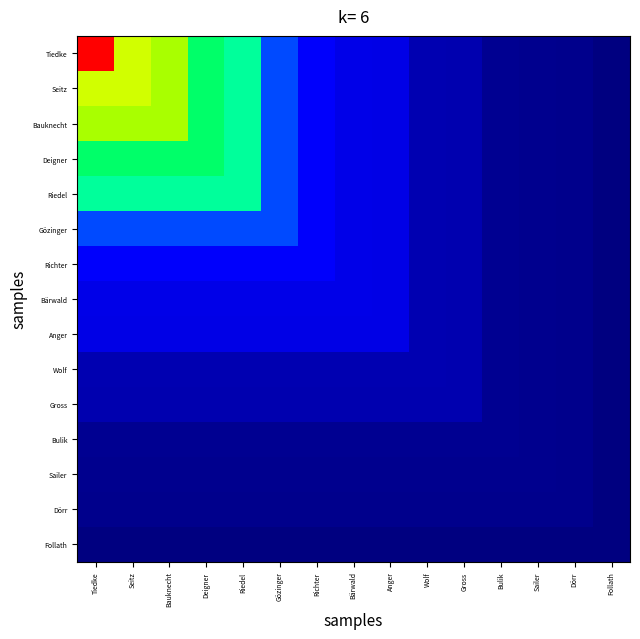

At which category does the chart reach its minimum across all series?

Follath